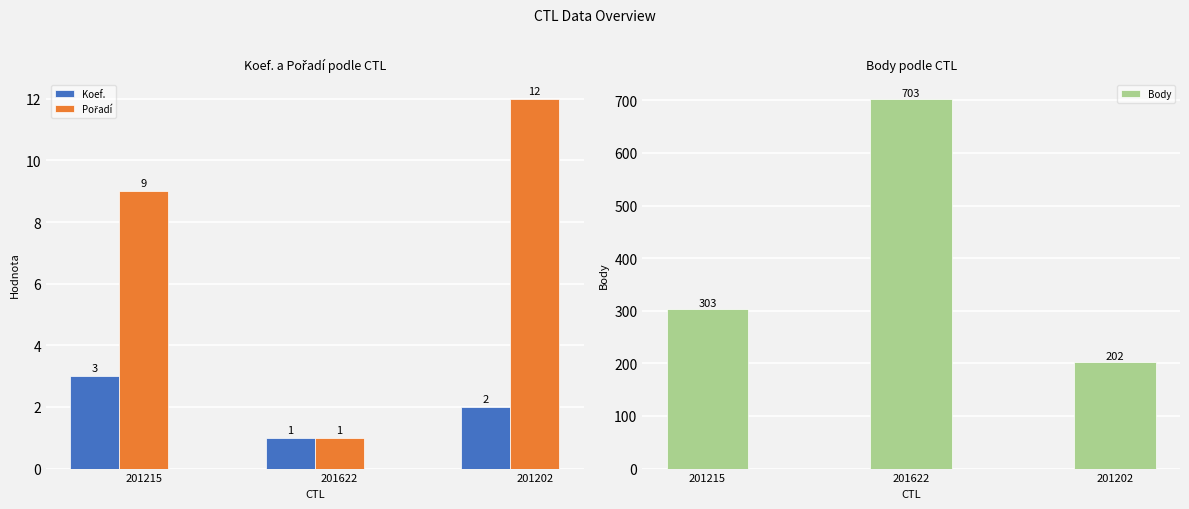

List the labels in order of Body value, smallest first.

201202, 201215, 201622